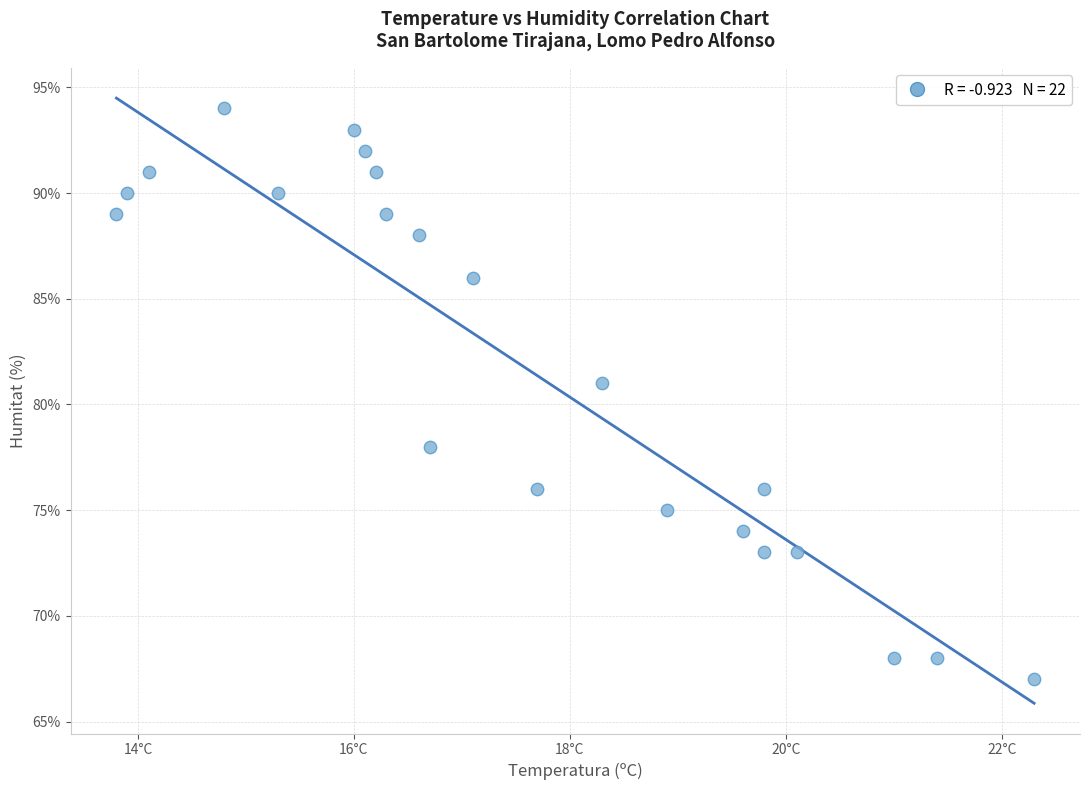

What Y value in the scatter plot is closest to 80?

81